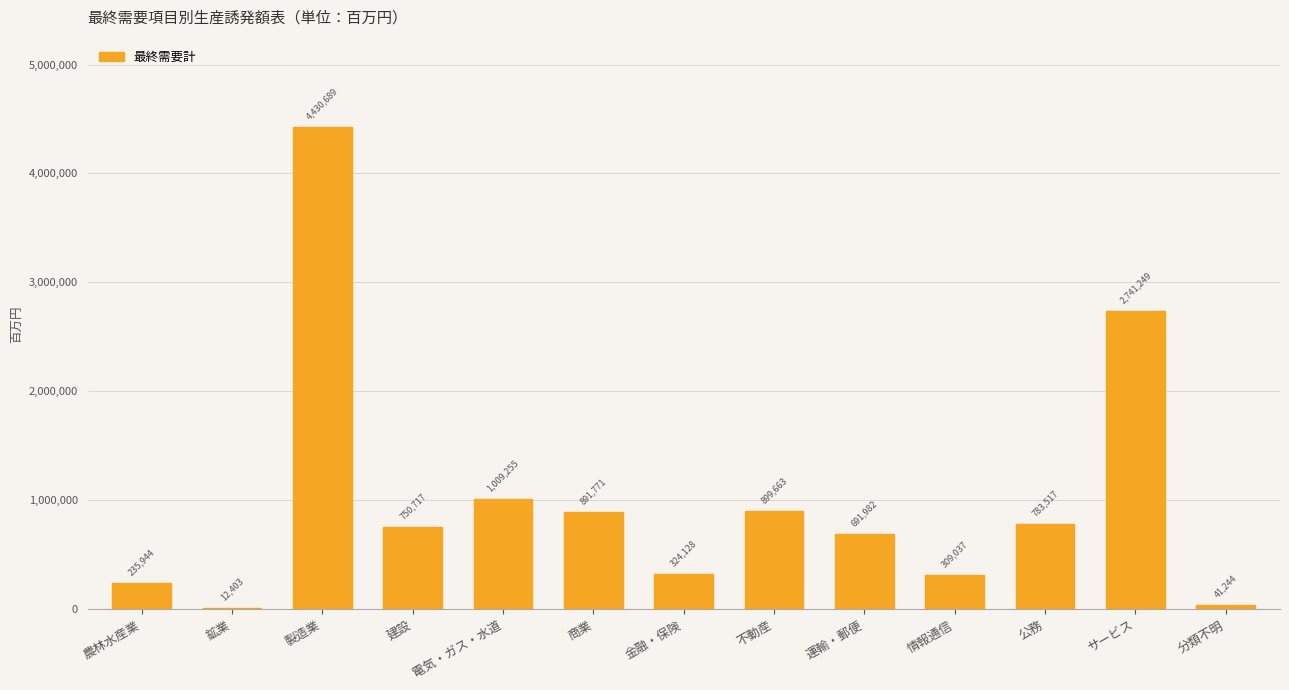

Are the bars horizontal?

No